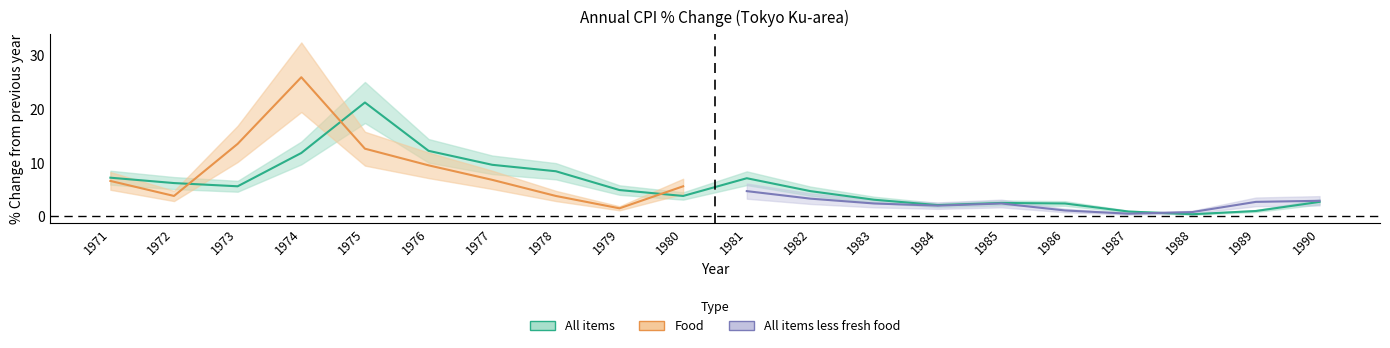

Which series has the widest spread of values?

Food